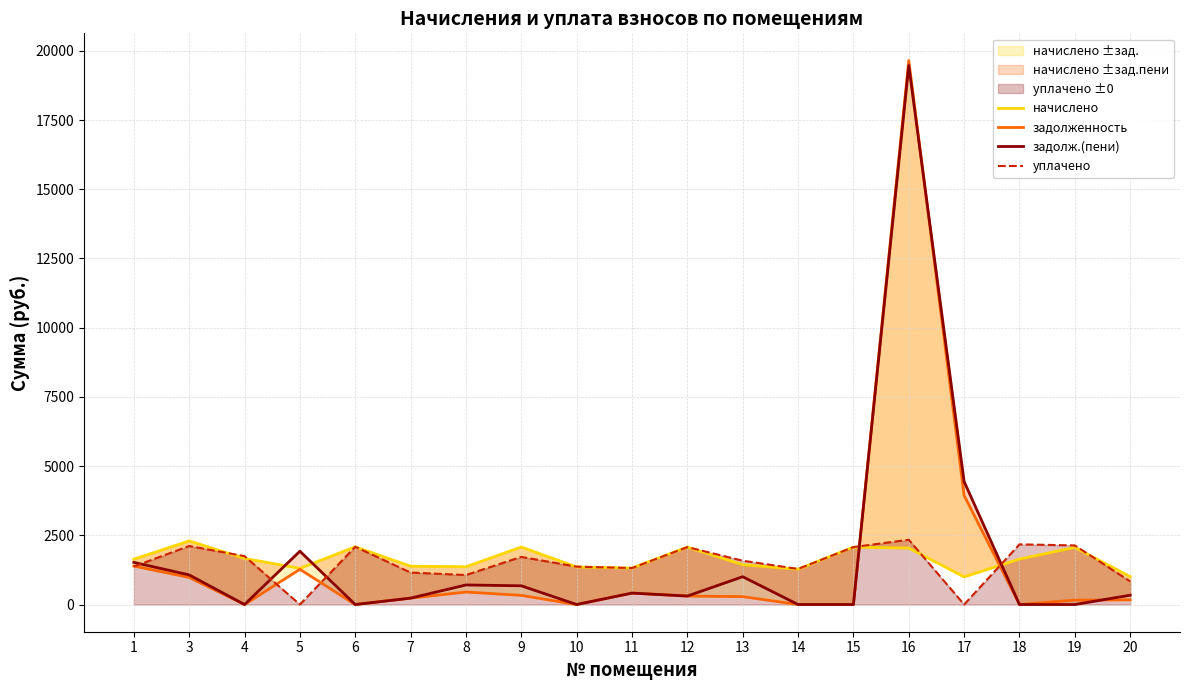

What is the highest value of the задолж.(пени) series?

19470.3